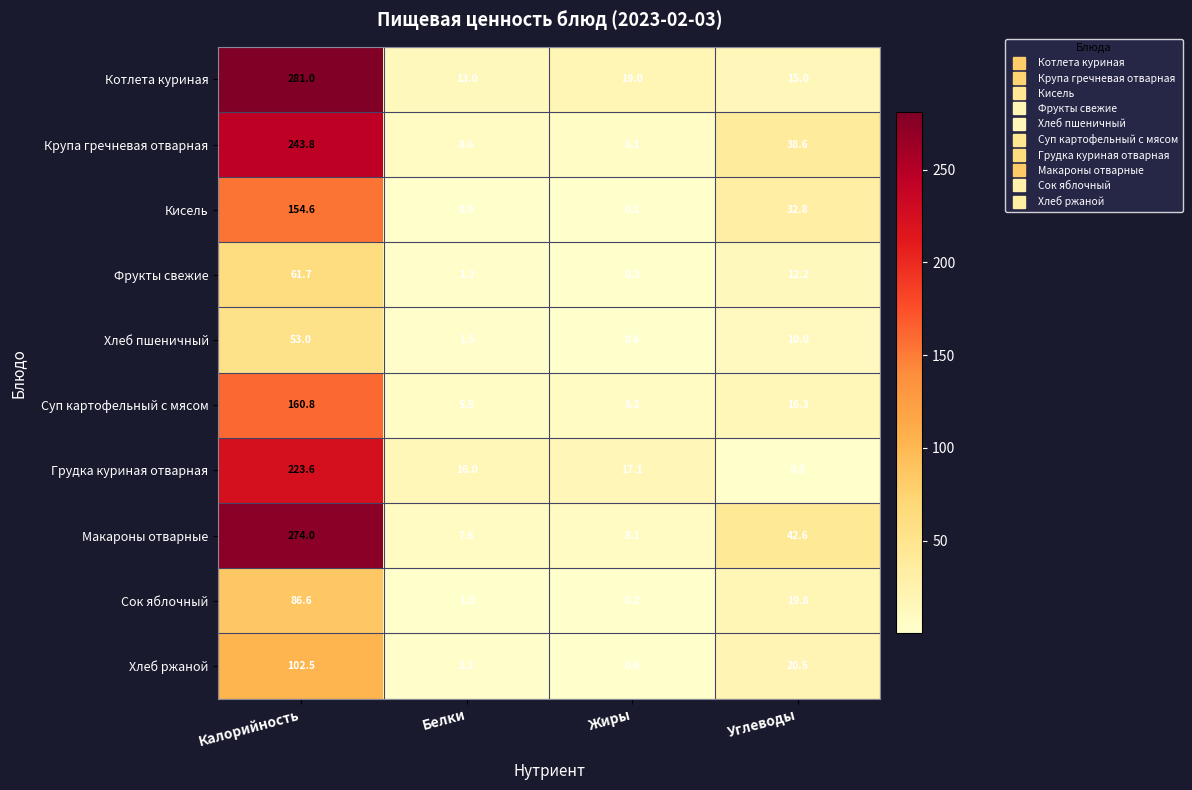

What is the average value of the Кисель series?

47.1